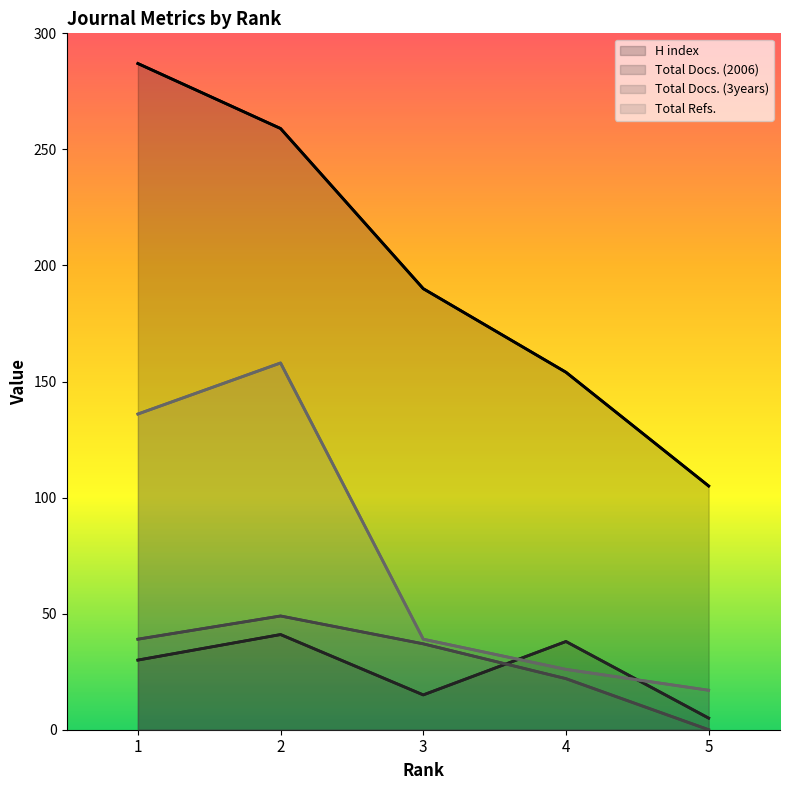

How many data points in Total Docs. (3years) are above 37?

2